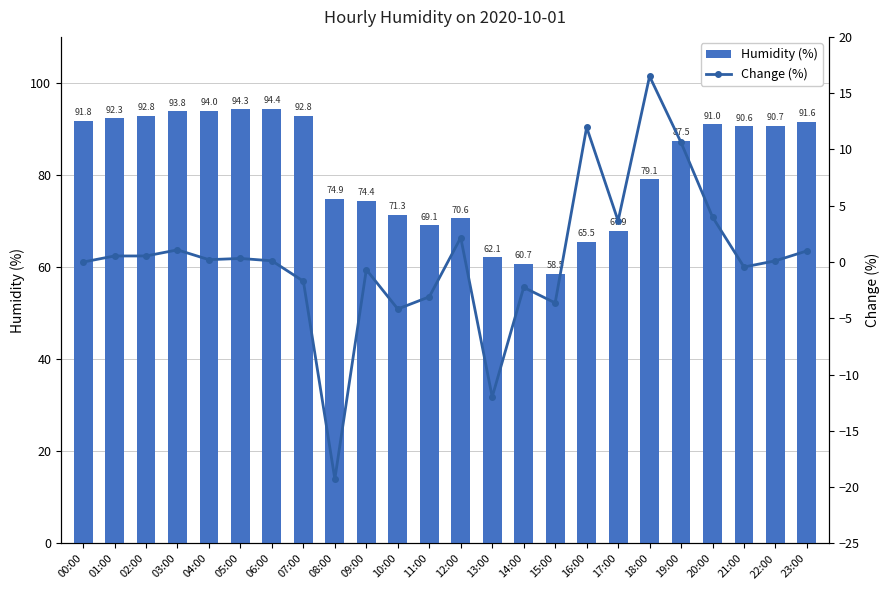

Reading left to right, what are all the values shown in this chart?

Humidity (%): 91.8	92.3	92.8	93.8	94.0	94.3	94.4	92.8	74.9	74.4	71.3	69.1	70.6	62.1	60.7	58.5	65.5	67.9	79.1	87.5	91.0	90.6	90.7	91.6
Change (%): 0.0	0.5	0.5	1.1	0.2	0.3	0.1	-1.7	-19.3	-0.7	-4.2	-3.1	2.2	-12.0	-2.2	-3.6	12.0	3.7	16.5	10.6	4.0	-0.4	0.1	1.0